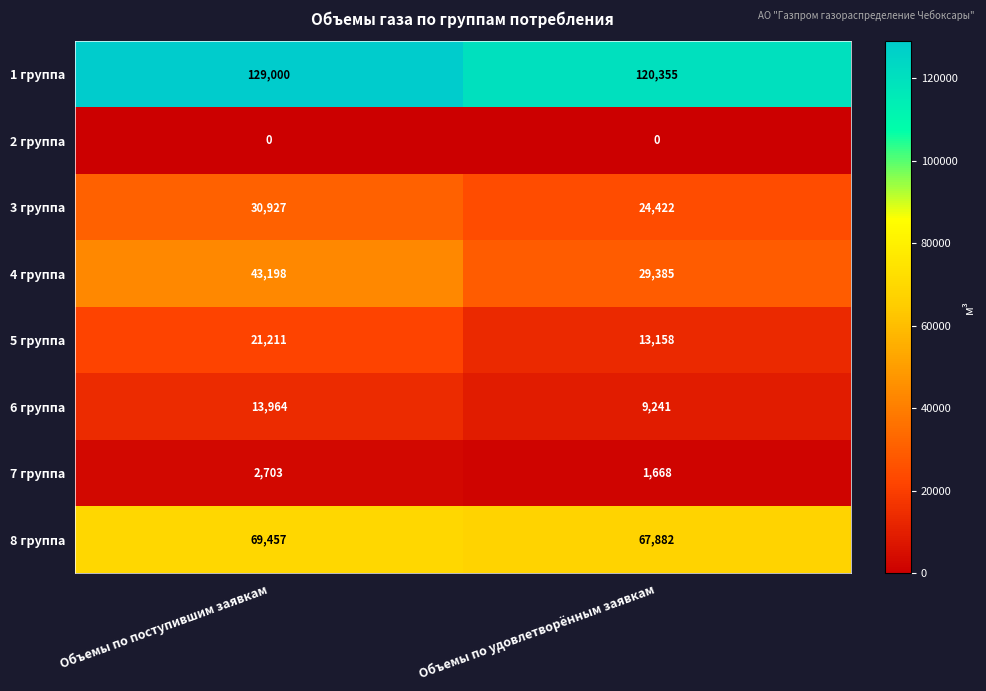

True or false: 8 группа has a value of 99685 at Объемы по поступившим заявкам.

False